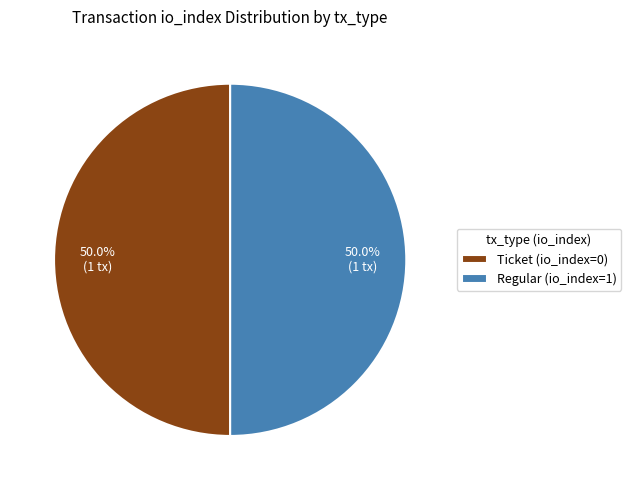

Is the sum of Regular (io_index=1) and Ticket (io_index=0) greater than half?

Yes